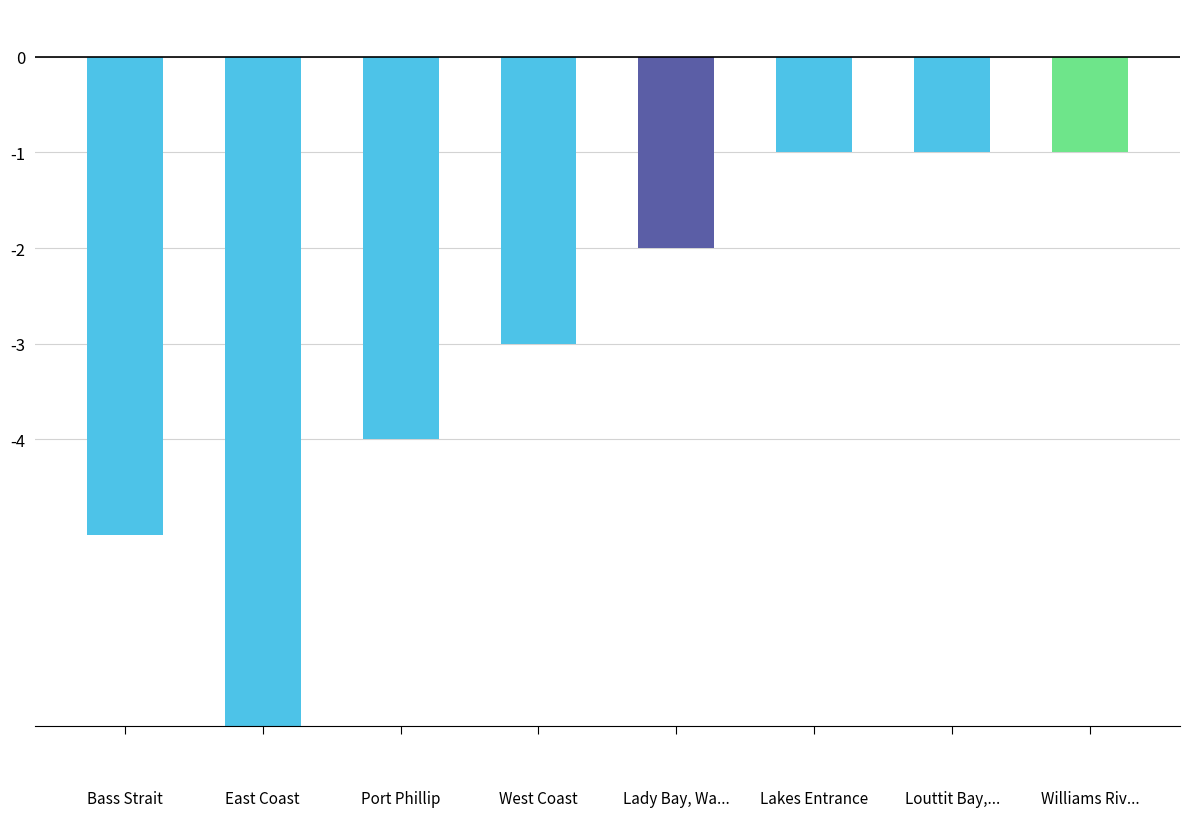

Read the value at Williams Riv....

-1